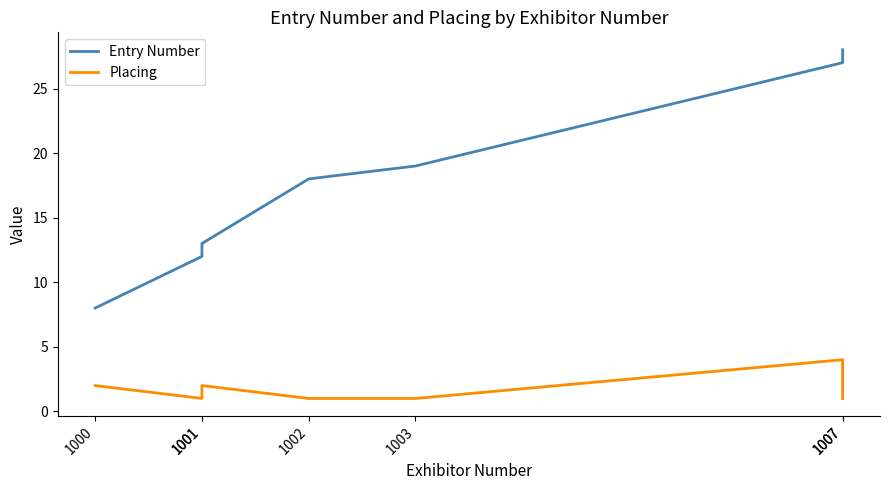

What is the value of the Placing point at the 2nd from the left?

1